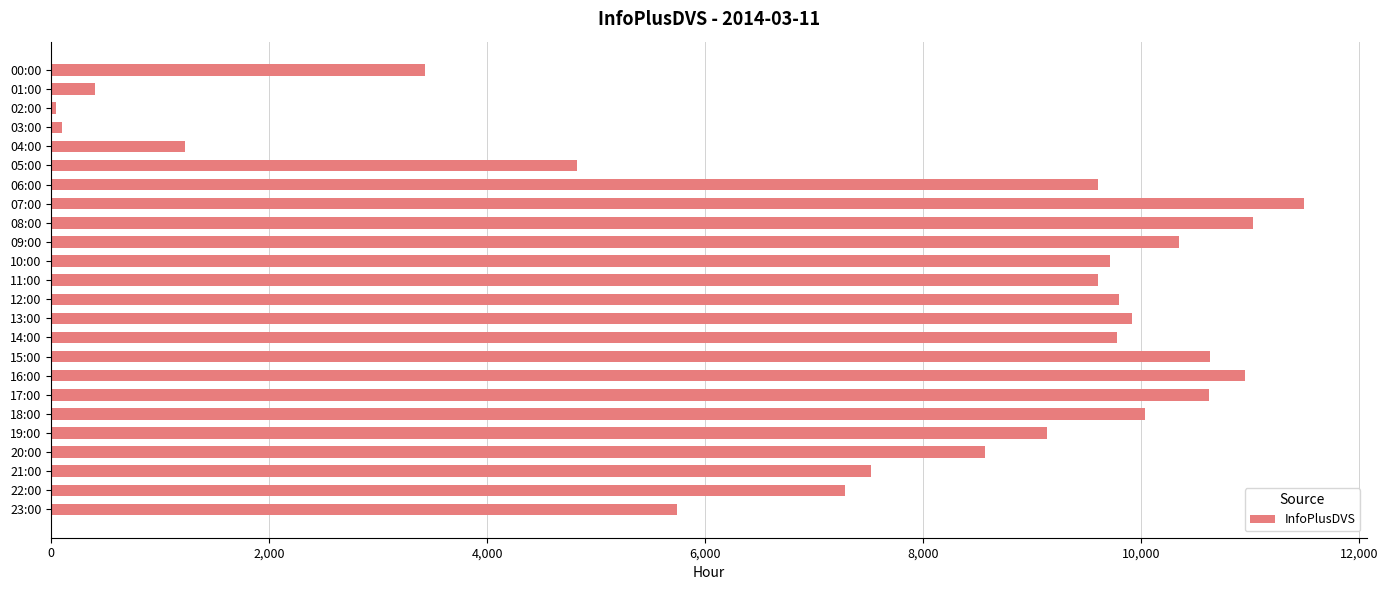

At which category does the chart reach its peak across all series?

07:00